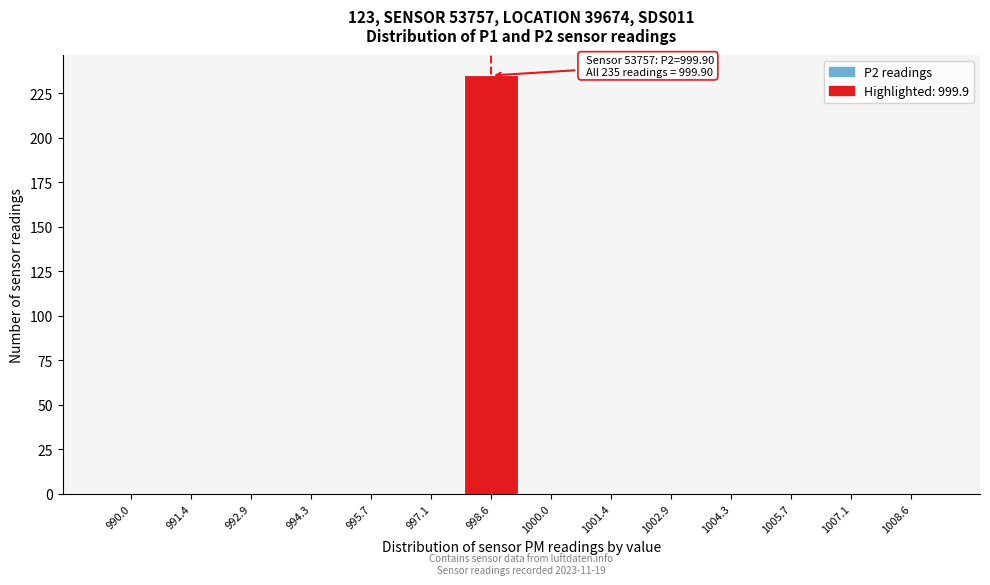

Reading left to right, list all the values displayed in this chart.

990.0=0	991.4=0	992.9=0	994.3=0	995.7=0	997.1=0	998.6=235	1000.0=0	1001.4=0	1002.9=0	1004.3=0	1005.7=0	1007.1=0	1008.6=0